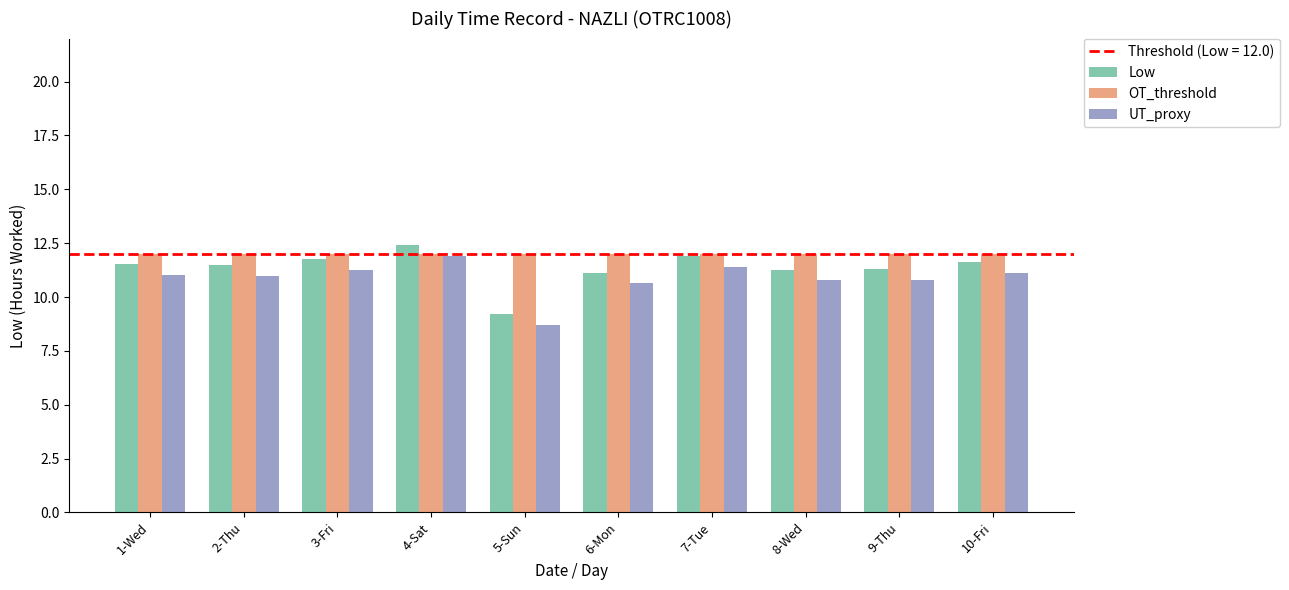

What is the label of the 3rd bar from the left?

3-Fri